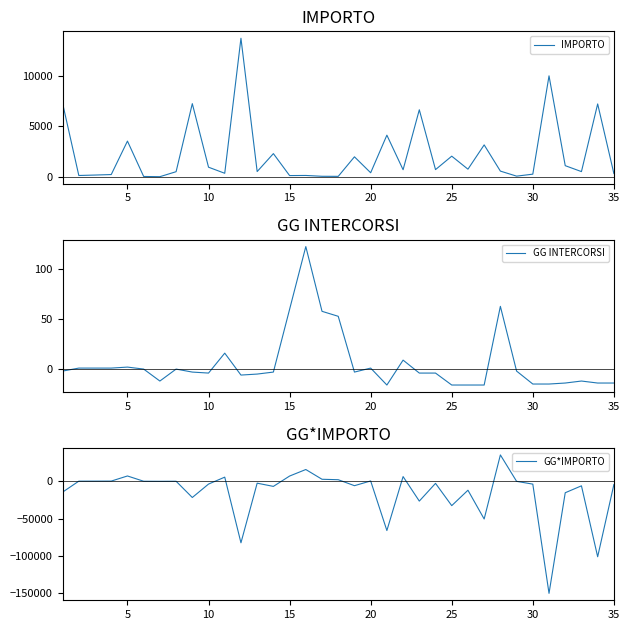

What is the highest value of the IMPORTO series?

13713.0